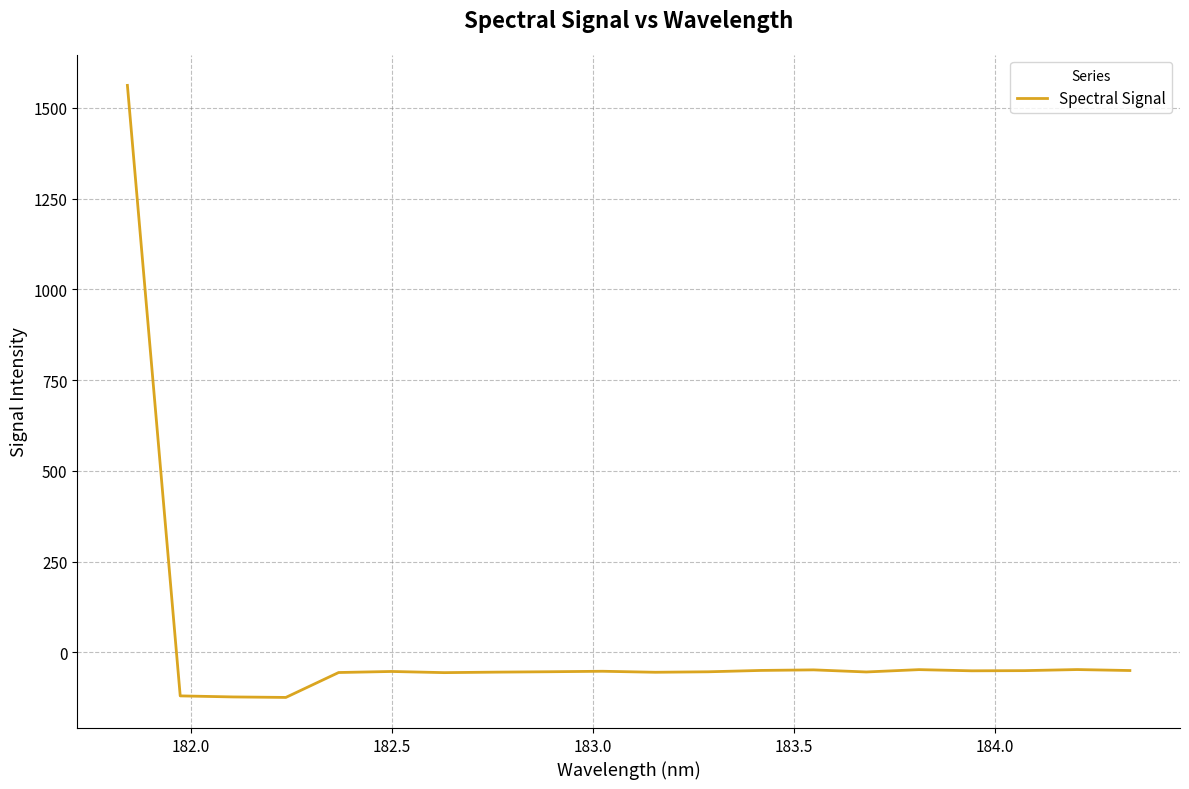

What is the maximum value shown in the chart?

1561.7